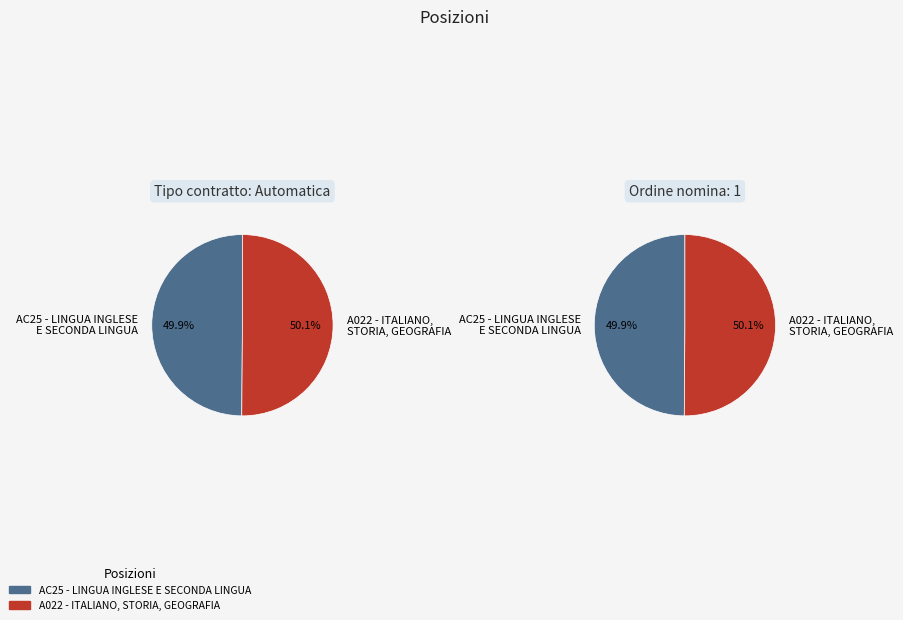

Between A022 - ITALIANO, STORIA, GEOGRAFIA and AC25 - LINGUA INGLESE E SECONDA LINGUA, which is larger?

A022 - ITALIANO, STORIA, GEOGRAFIA